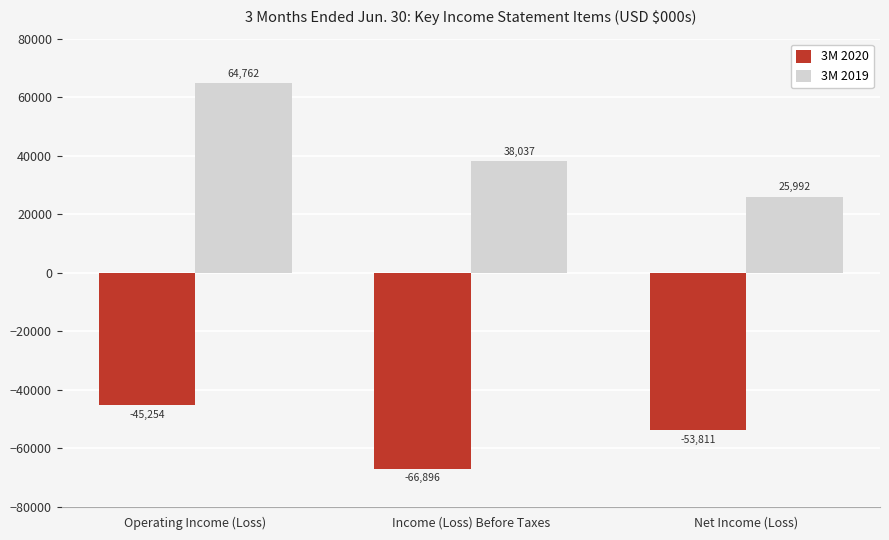

What is the value of the 3M 2020 bar at the 1st from the left?

-45254